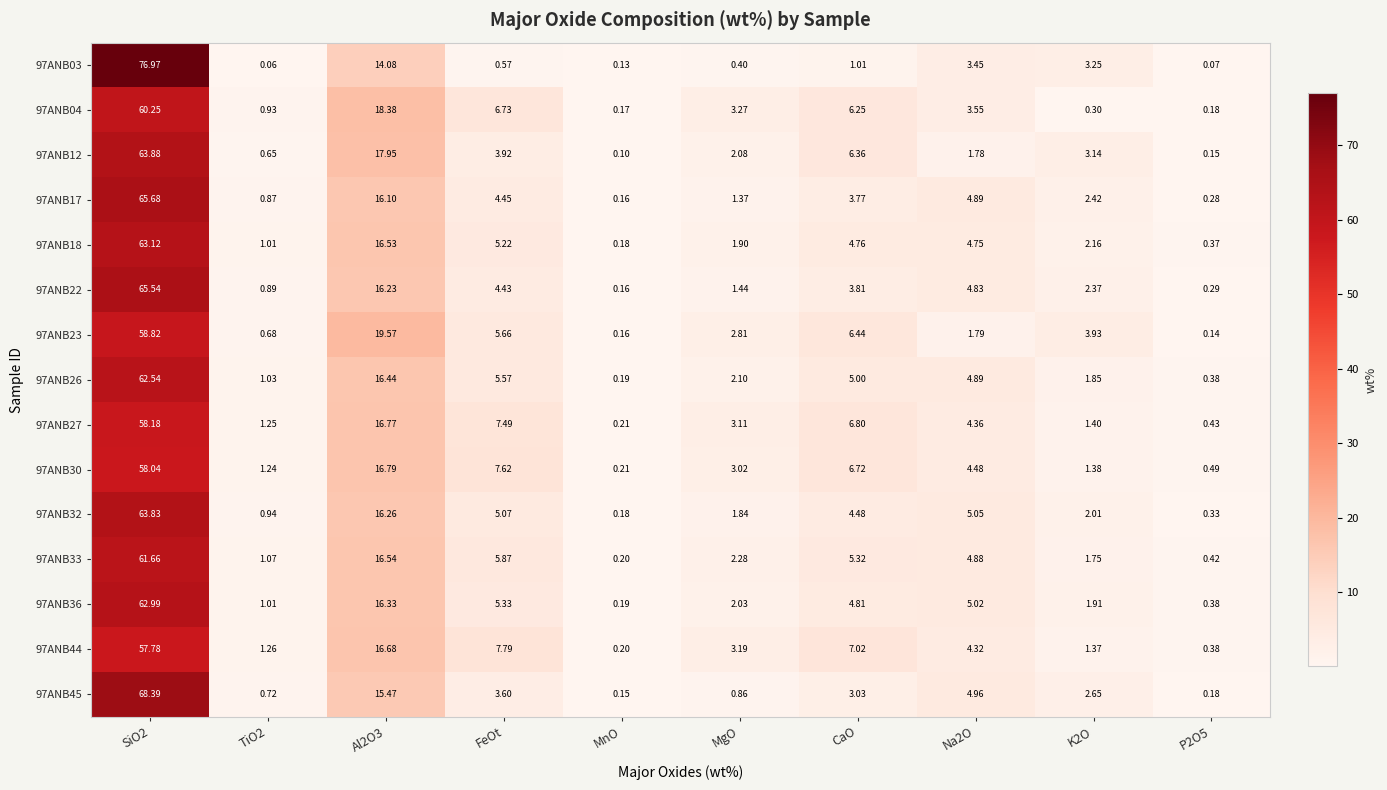

At which label does 97ANB17 reach its minimum?

MnO